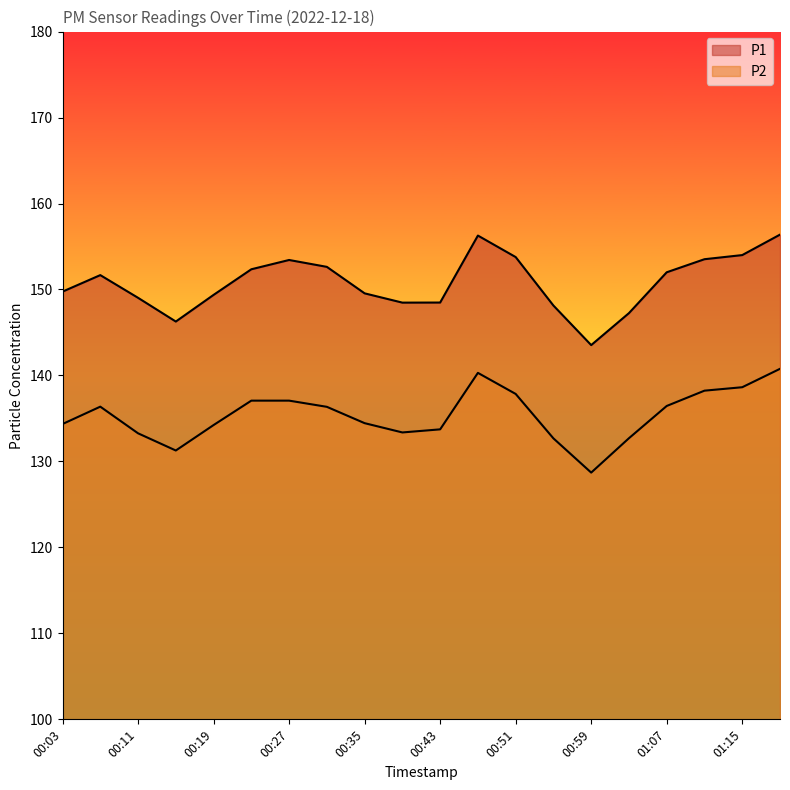

What is the maximum value for P1?

156.4